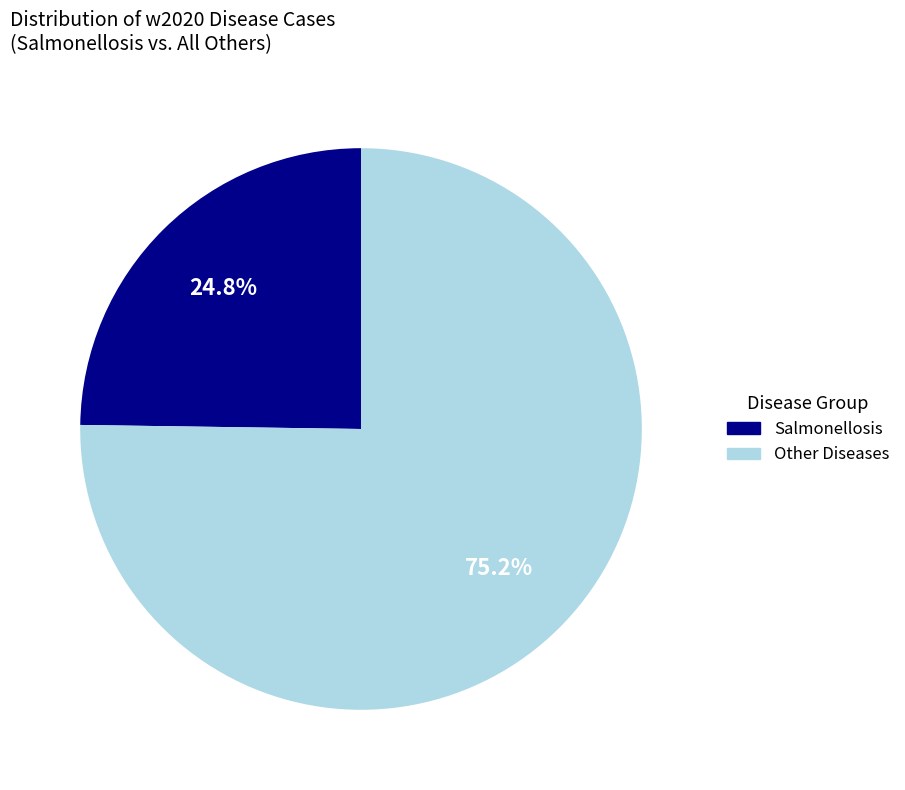

Does any single category account for the majority?

Yes